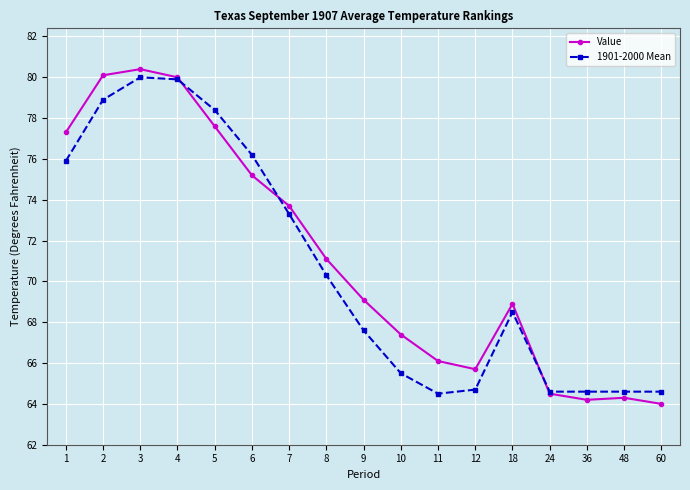

Is it true that 1901-2000 Mean equals 127.7 at 3?

False